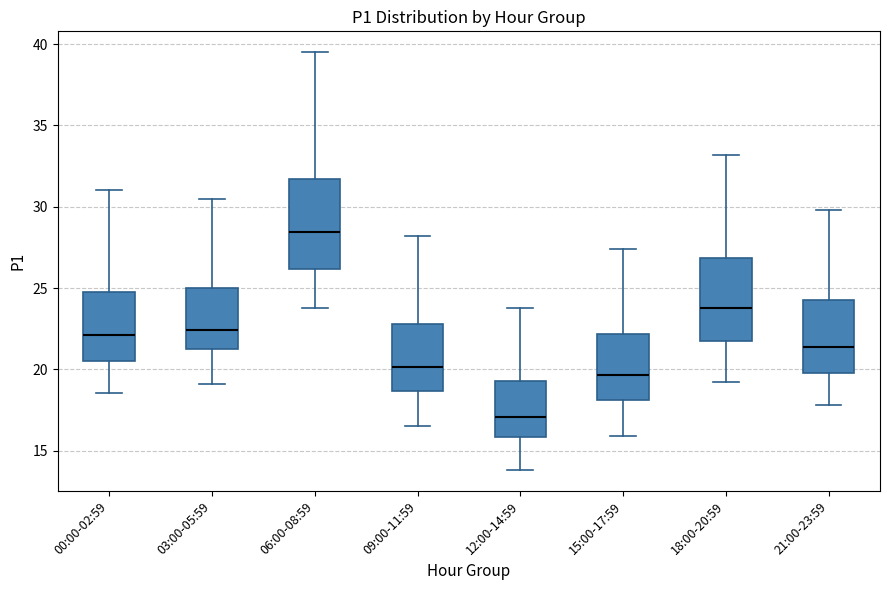

Reading left to right, transcribe this box plot: for each box, give where its median line is, the range the box spans, and where its two whiskers end, as read against the y-axis. The values are not printed on the chart, so give them approximately, as read against the axis.

00:00-02:59: median 22.0, box 20.5 to 25.0, whiskers 18.5 to 31.0
03:00-05:59: median 22.5, box 21.5 to 25.0, whiskers 19.0 to 30.5
06:00-08:59: median 28.5, box 26.0 to 31.5, whiskers 24.0 to 39.5
09:00-11:59: median 20.0, box 18.5 to 23.0, whiskers 16.5 to 28.0
12:00-14:59: median 17.0, box 16.0 to 19.5, whiskers 14.0 to 24.0
15:00-17:59: median 19.5, box 18.0 to 22.0, whiskers 16.0 to 27.5
18:00-20:59: median 24.0, box 22.0 to 27.0, whiskers 19.0 to 33.0
21:00-23:59: median 21.5, box 20.0 to 24.5, whiskers 18.0 to 30.0